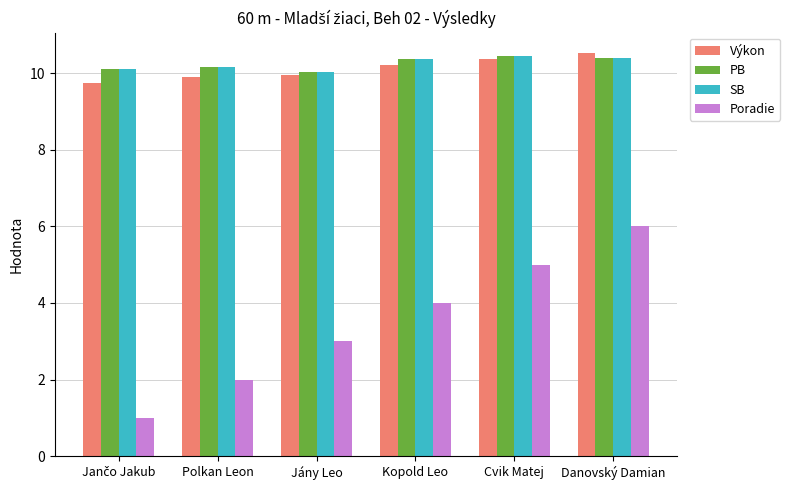

What is the value of the PB bar at the 2nd from the left?

10.2